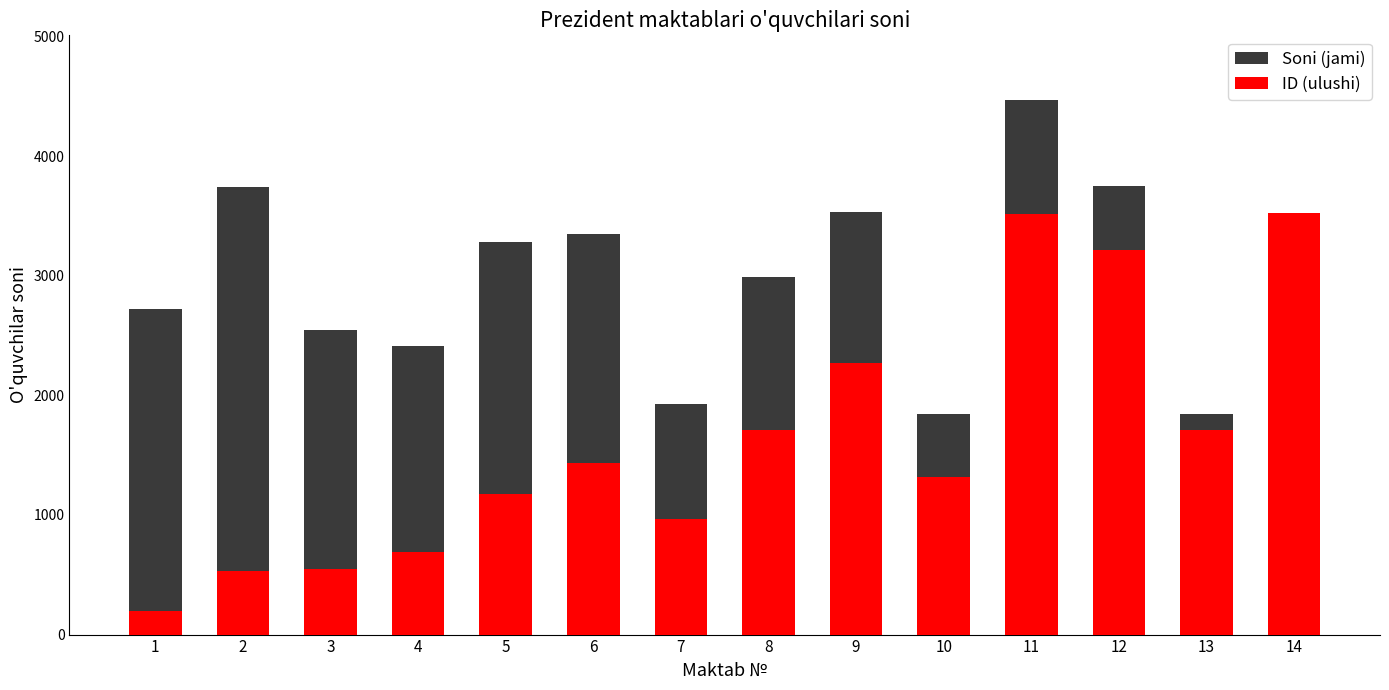

What is the total value across all series at 10?

3154.3